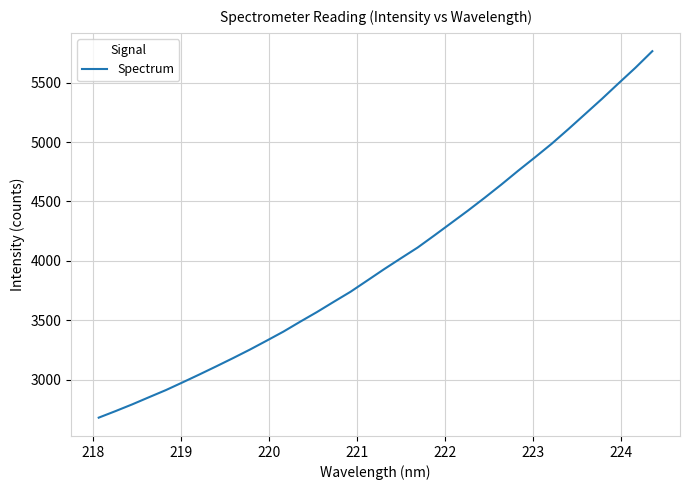

What is the maximum value shown in the chart?

5765.8